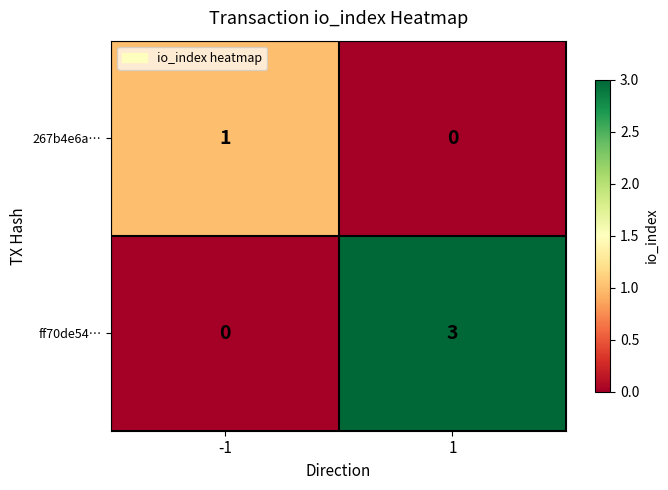

At which category is the sum across all series the highest?

1